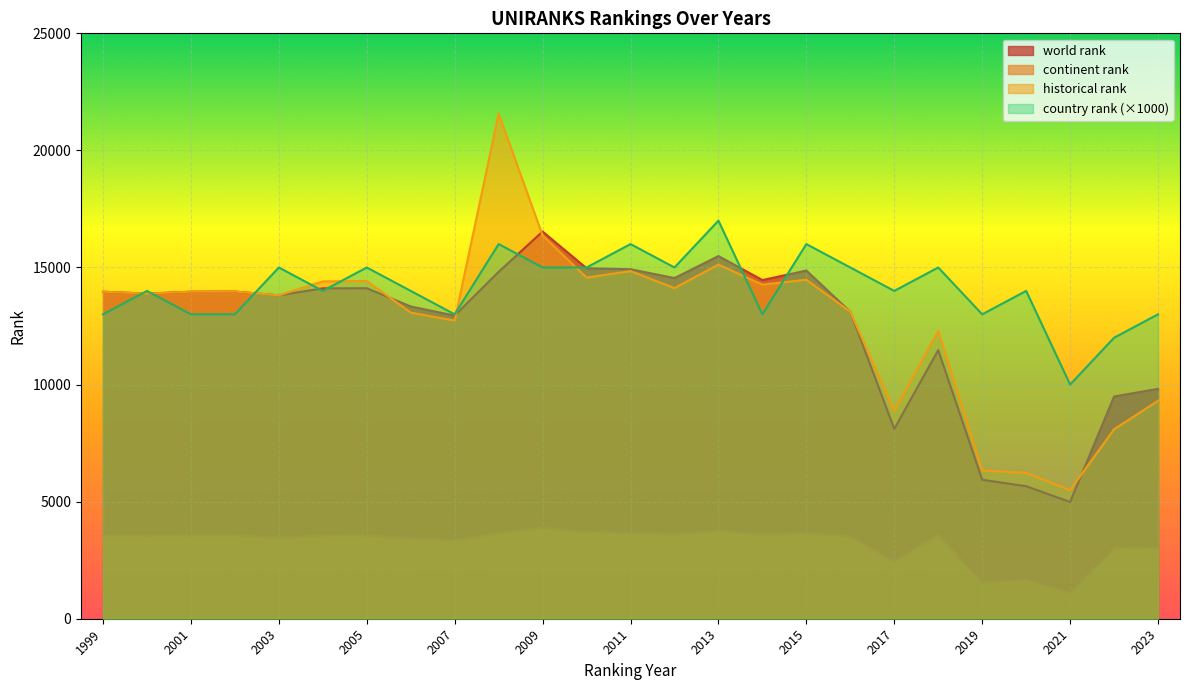

True or false: continent rank and country rank cross at least once.

False